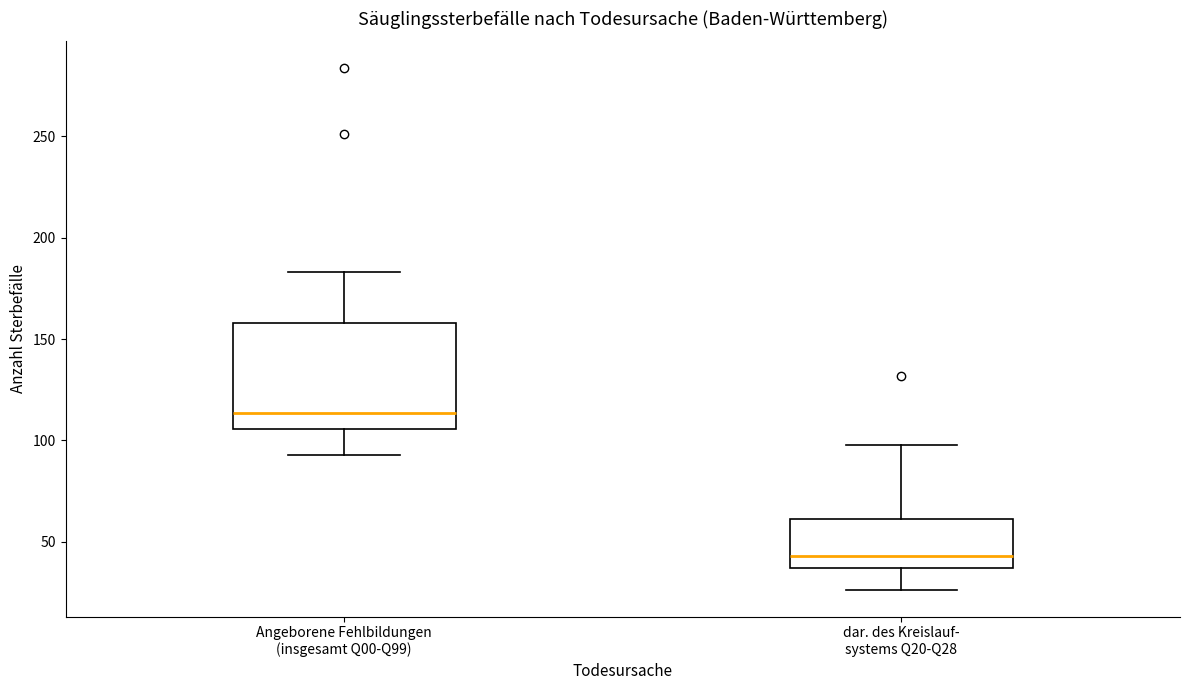

Which box is the tallest, from its lower edge to its upper edge?

Angeborene Fehlbildungen (insgesamt Q00-Q99)